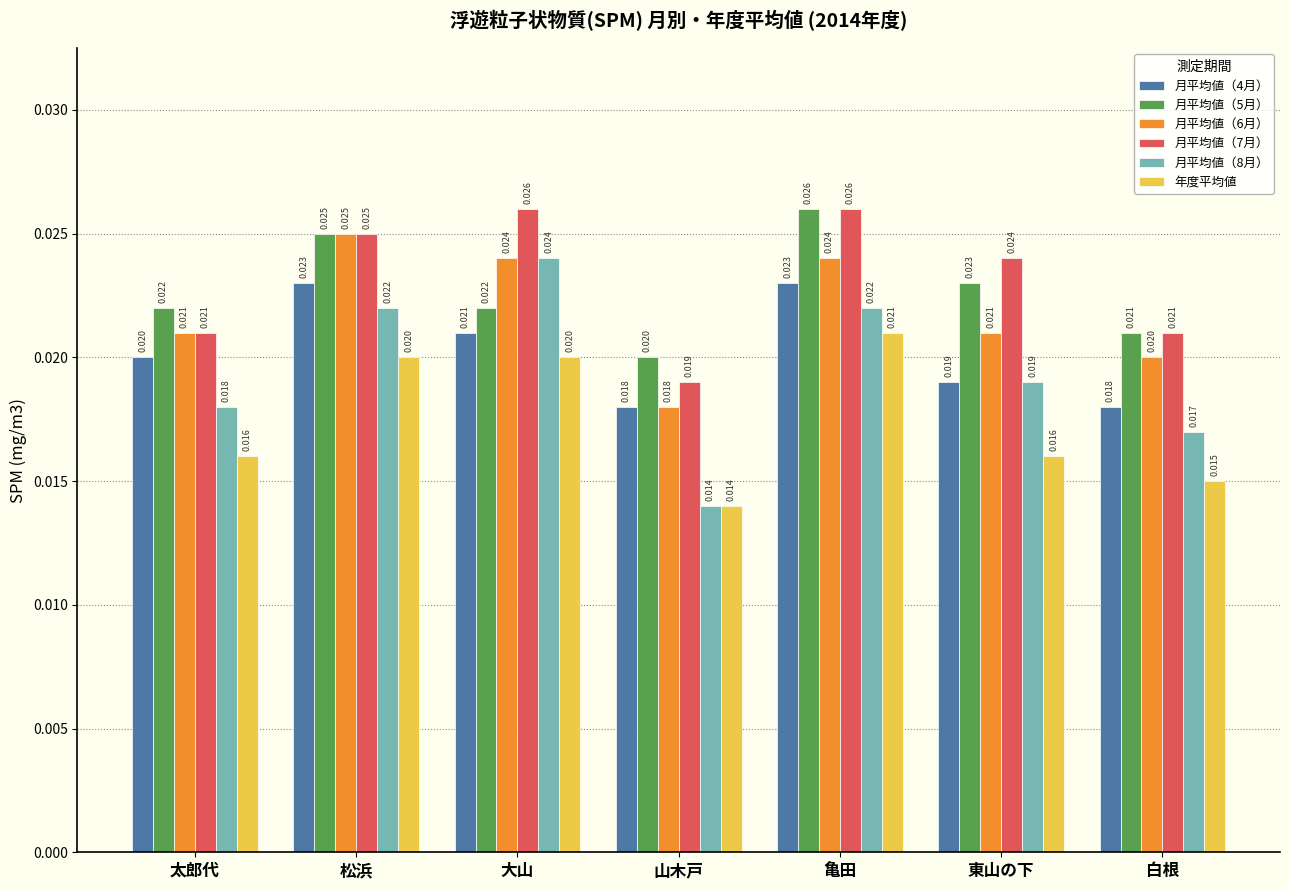

What are all the series names shown in the legend?

月平均値（4月）, 月平均値（5月）, 月平均値（6月）, 月平均値（7月）, 月平均値（8月）, 年度平均値